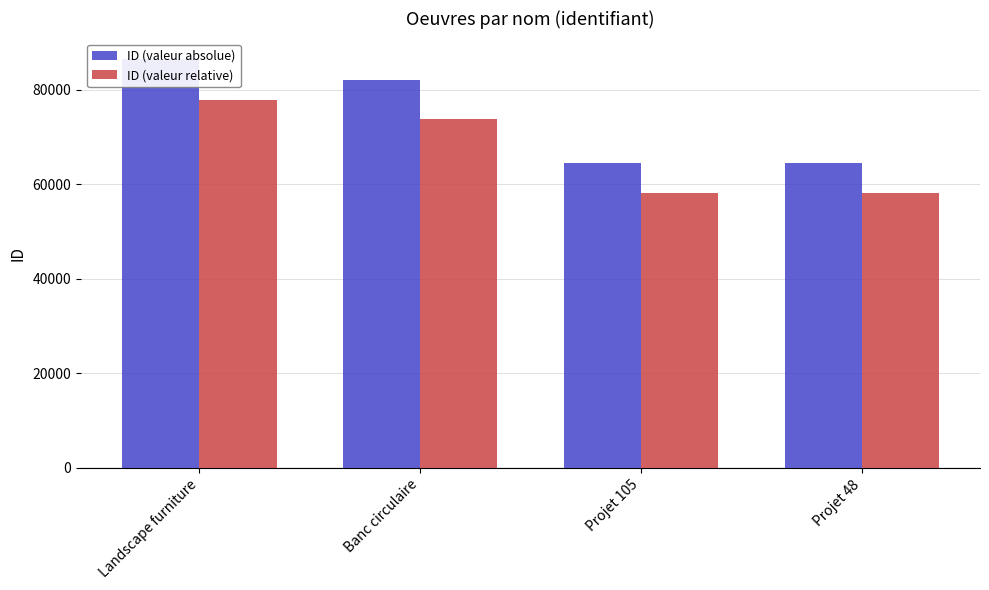

List the labels in order of ID (valeur relative) value, smallest first.

Projet 105, Projet 48, Banc circulaire, Landscape furniture